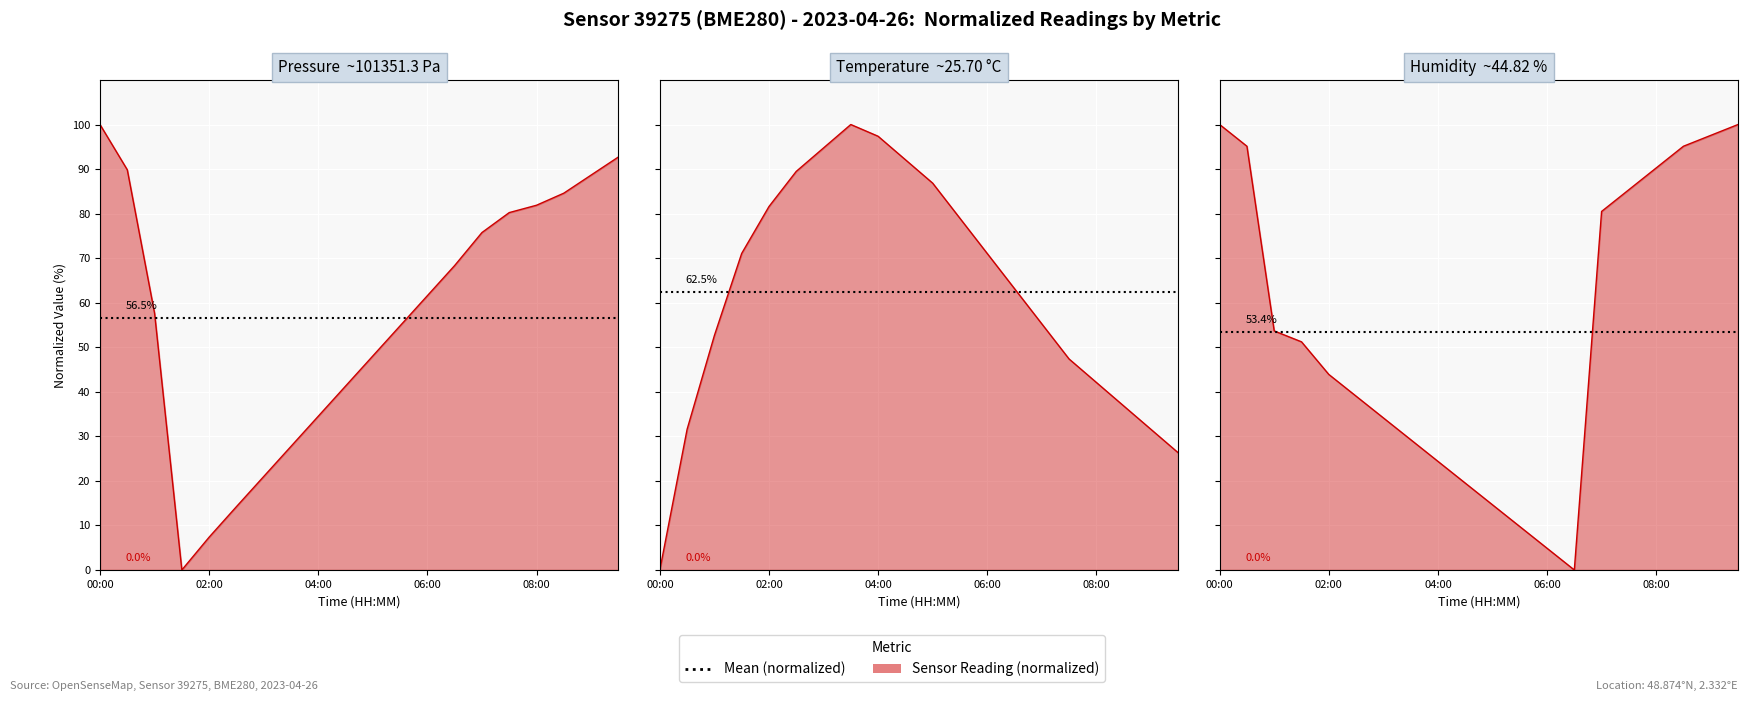

After their last crossing, which series has the higher values: pressure or temperature?

pressure